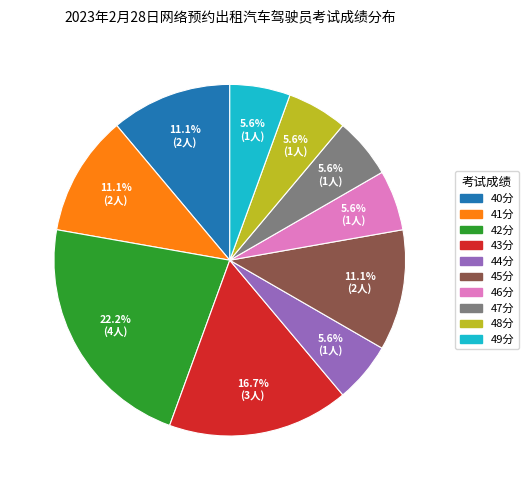

How many slices are in this pie chart?

10